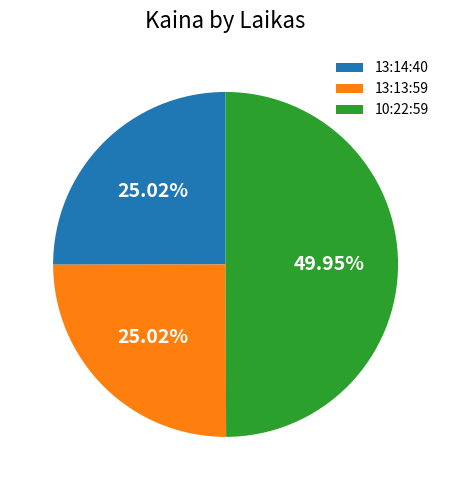

The 13:14:40 slice represents 25% of the pie. True or false?

True